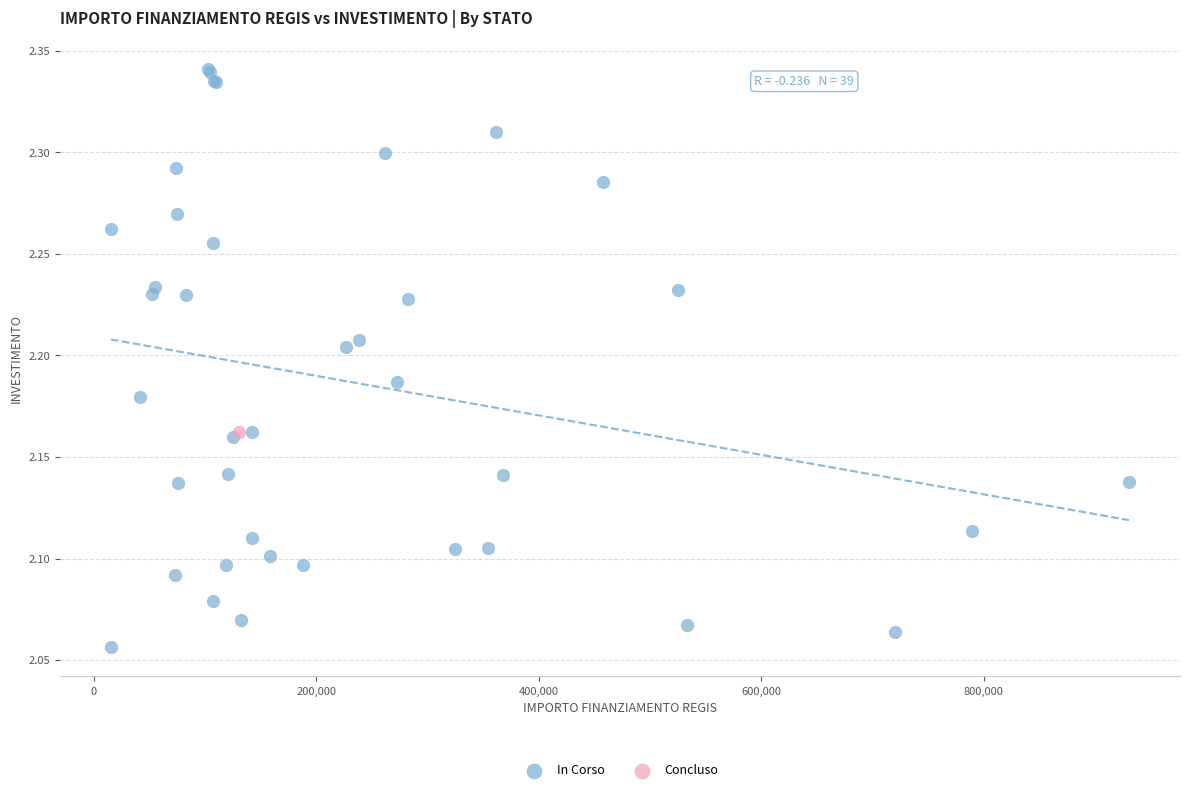

What are all the series names shown in the legend?

In Corso, Concluso